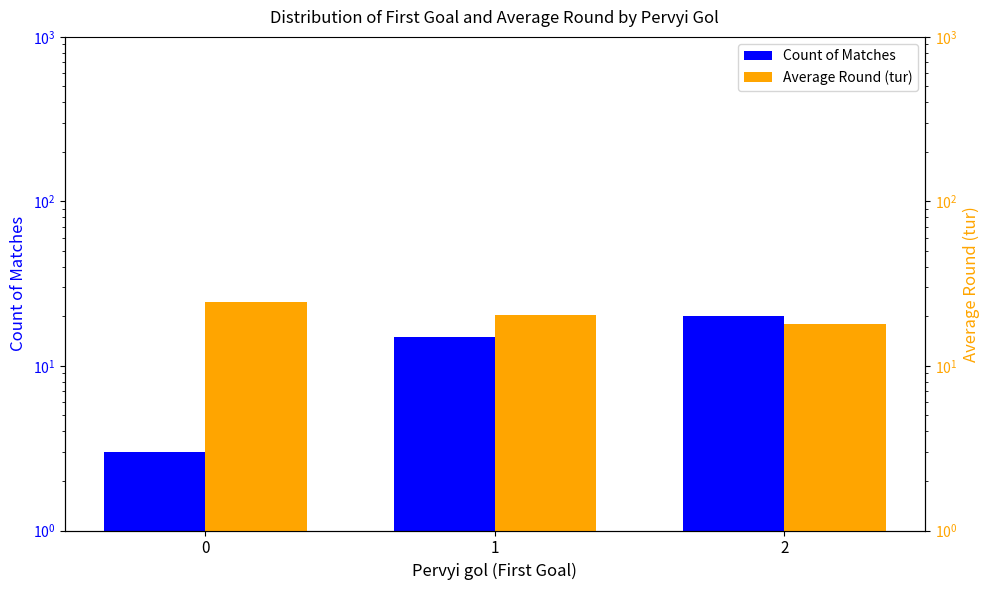

How many Count of Matches values are between 3 and 20?

3